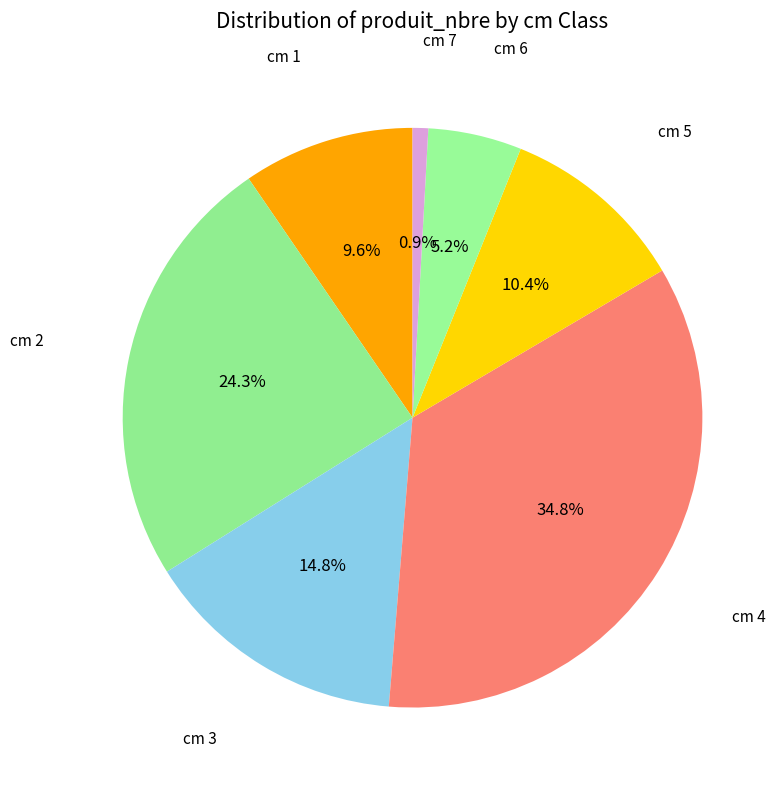

How many slices are in this pie chart?

7